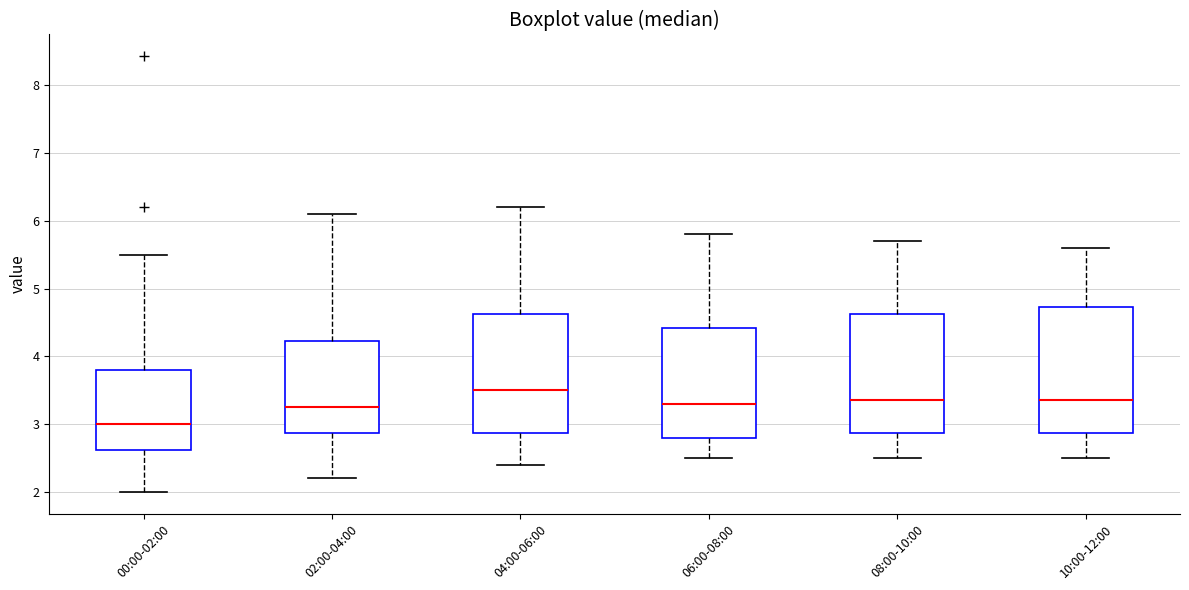

Where is the lower edge of the box for 00:00-02:00 on the y-axis? The values are not printed on the chart, so give them approximately, as read against the axis.

2.6